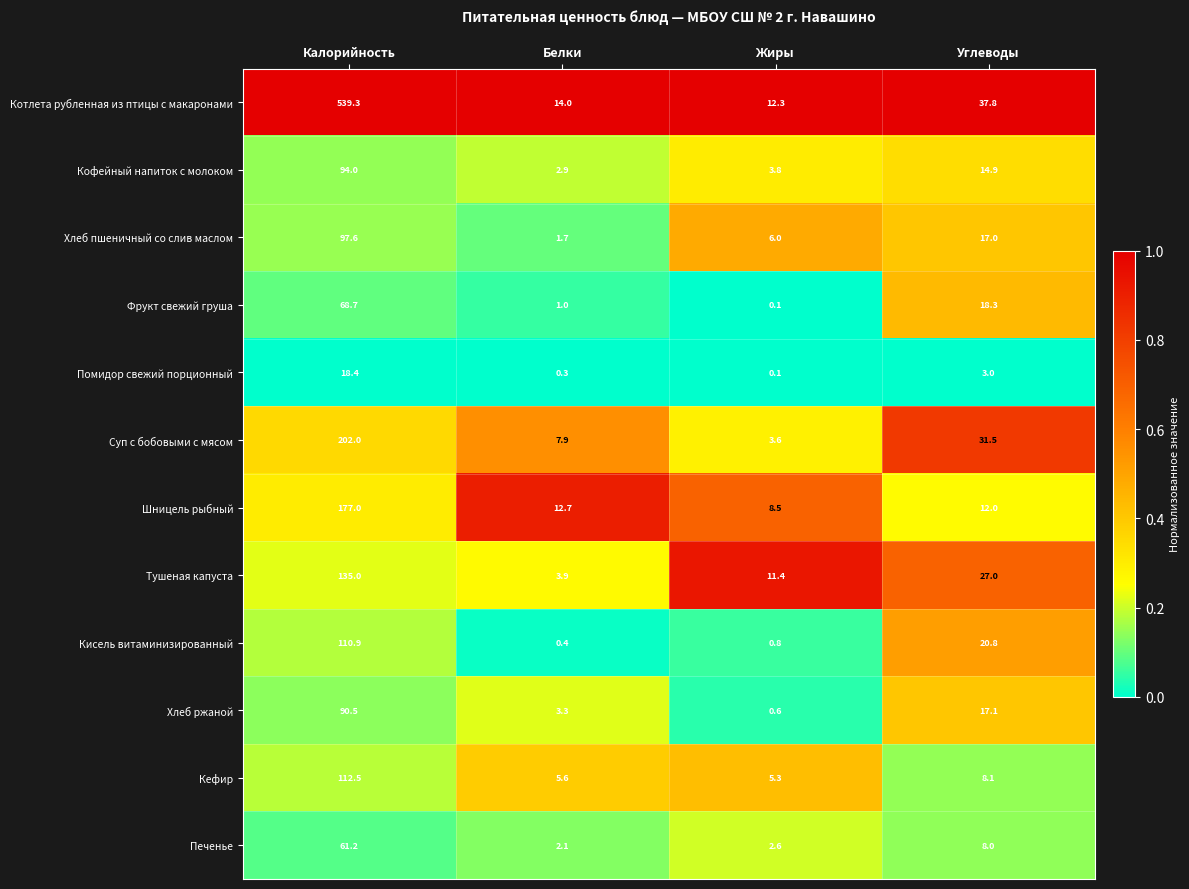

What is the sum of the Кефир values at Жиры and Углеводы?

13.4